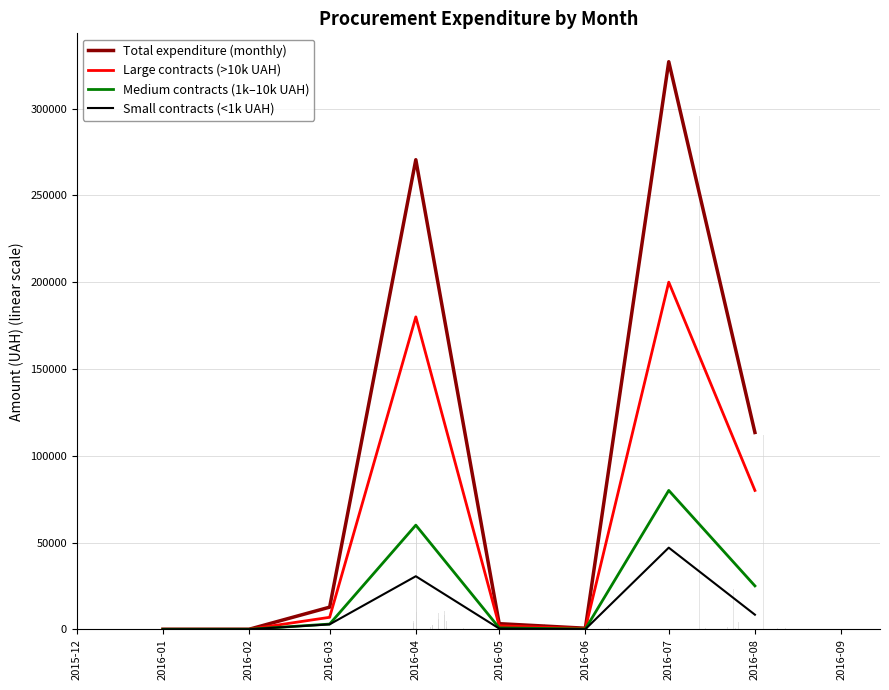

The value of Medium contracts (1k–10k UAH) at 2016-07 is 28992.3. True or false?

False